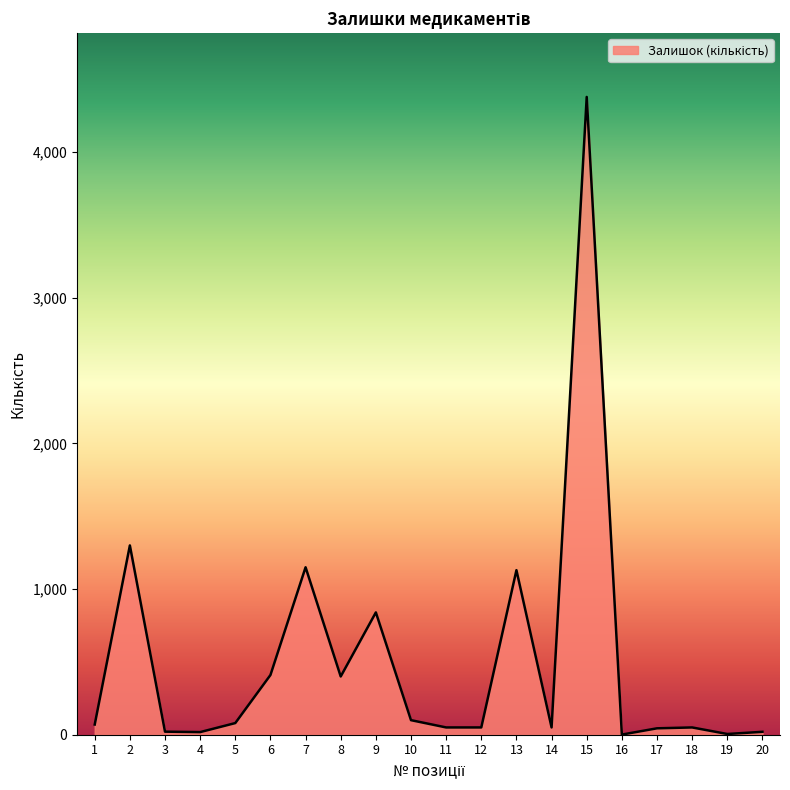

How many lines are shown in the chart?

1